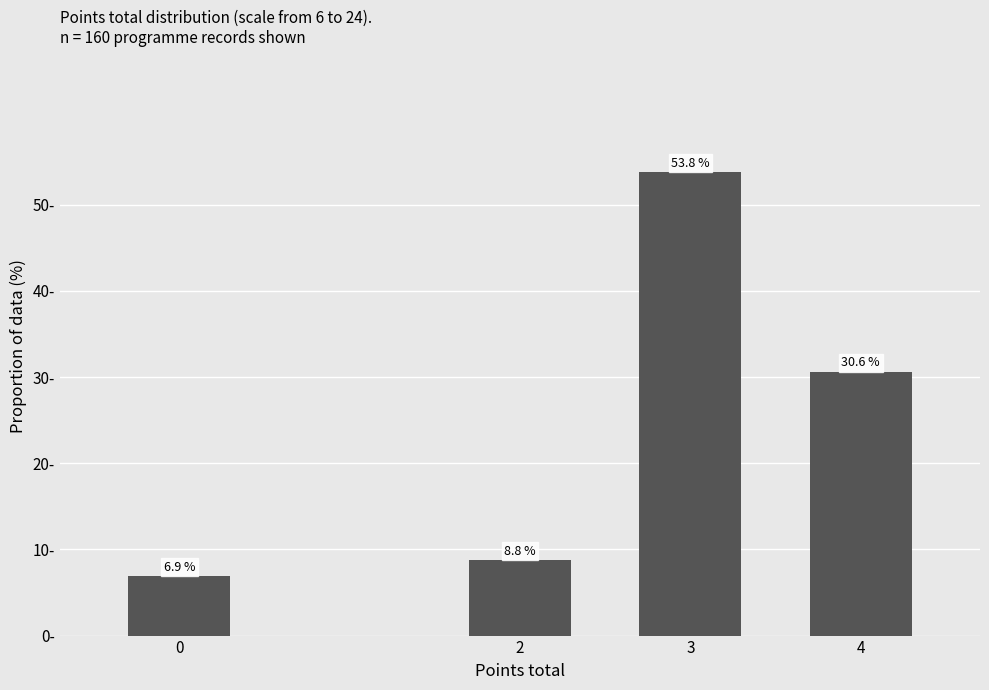

List the labels in order of value, smallest first.

0, 2, 4, 3